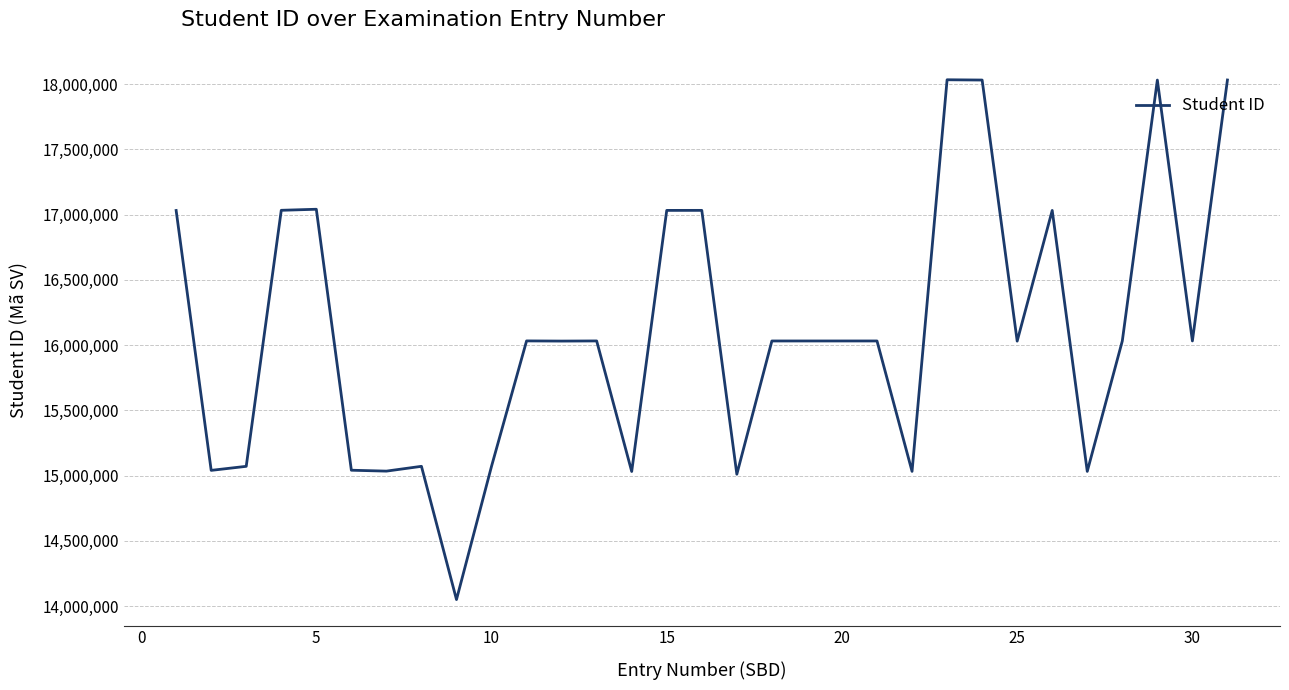

What is the minimum value shown in the chart?

14050466